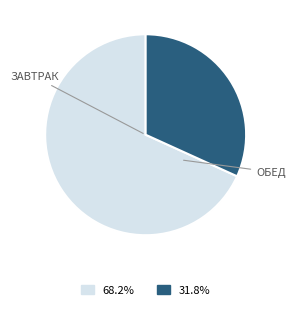

Does any single category account for the majority?

Yes